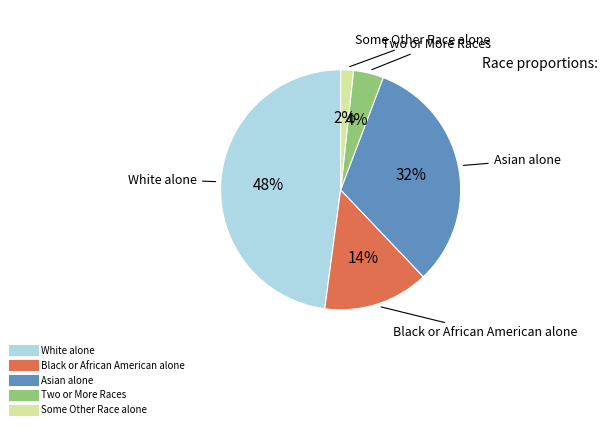

How many segments does this pie chart have?

5